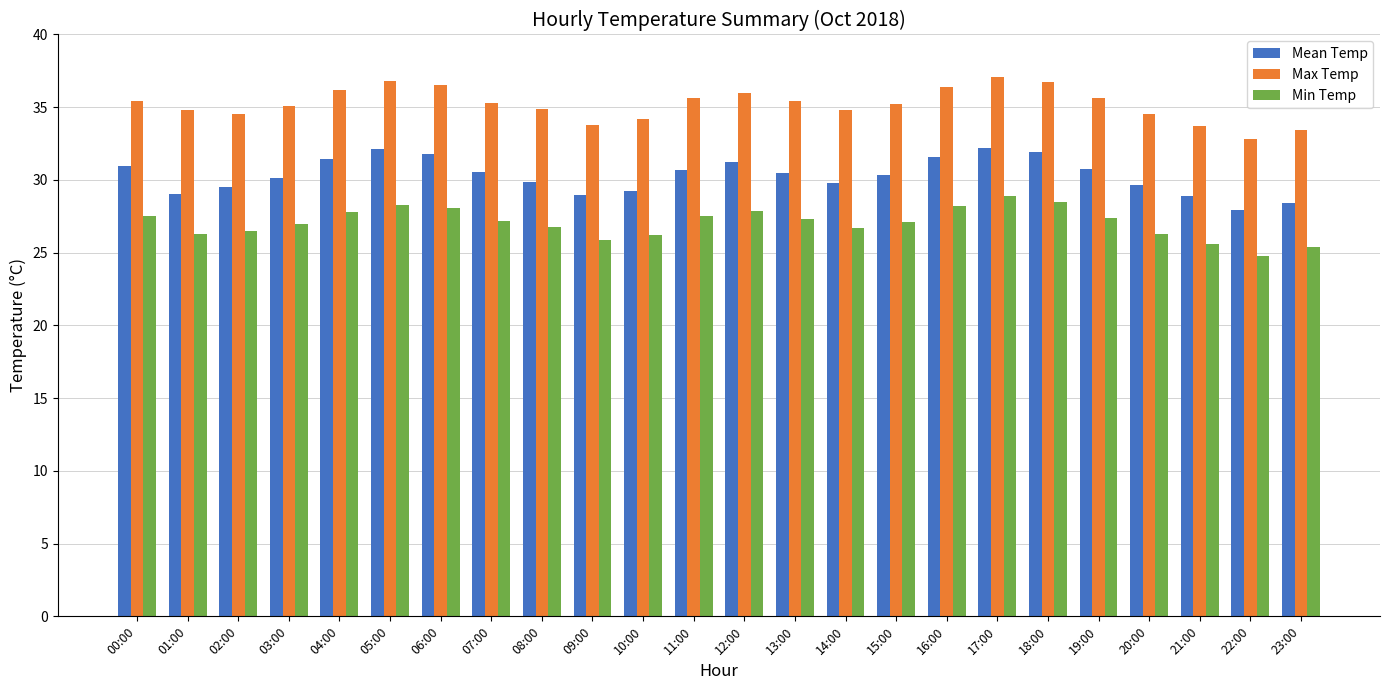

What is the minimum value shown in the chart?

24.8